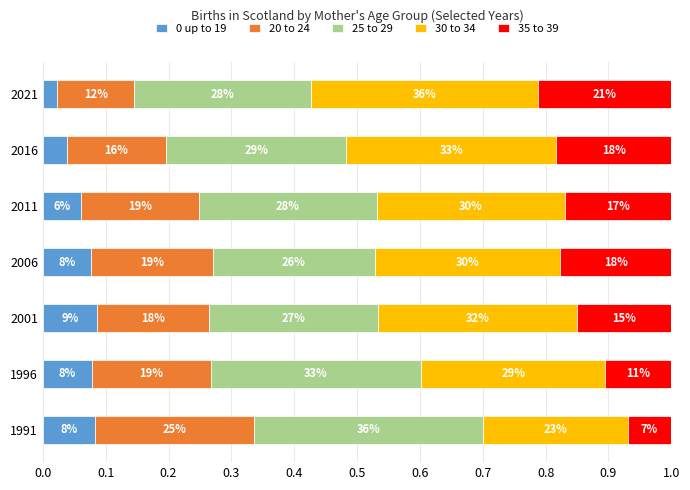

What is the sum of all 20 to 24 values?

1.3